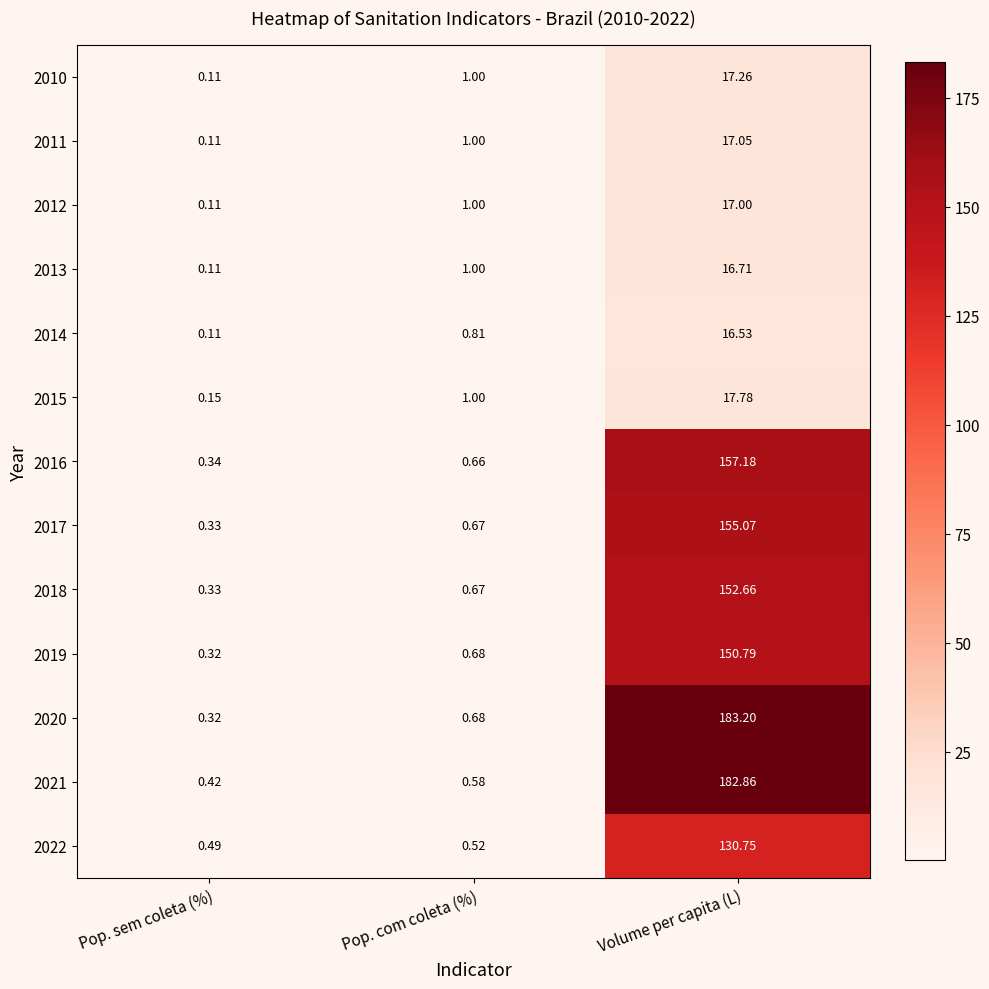

Is the value of 2014 at Pop. sem coleta (%) greater than the value of 2011 at Volume per capita (L)?

No